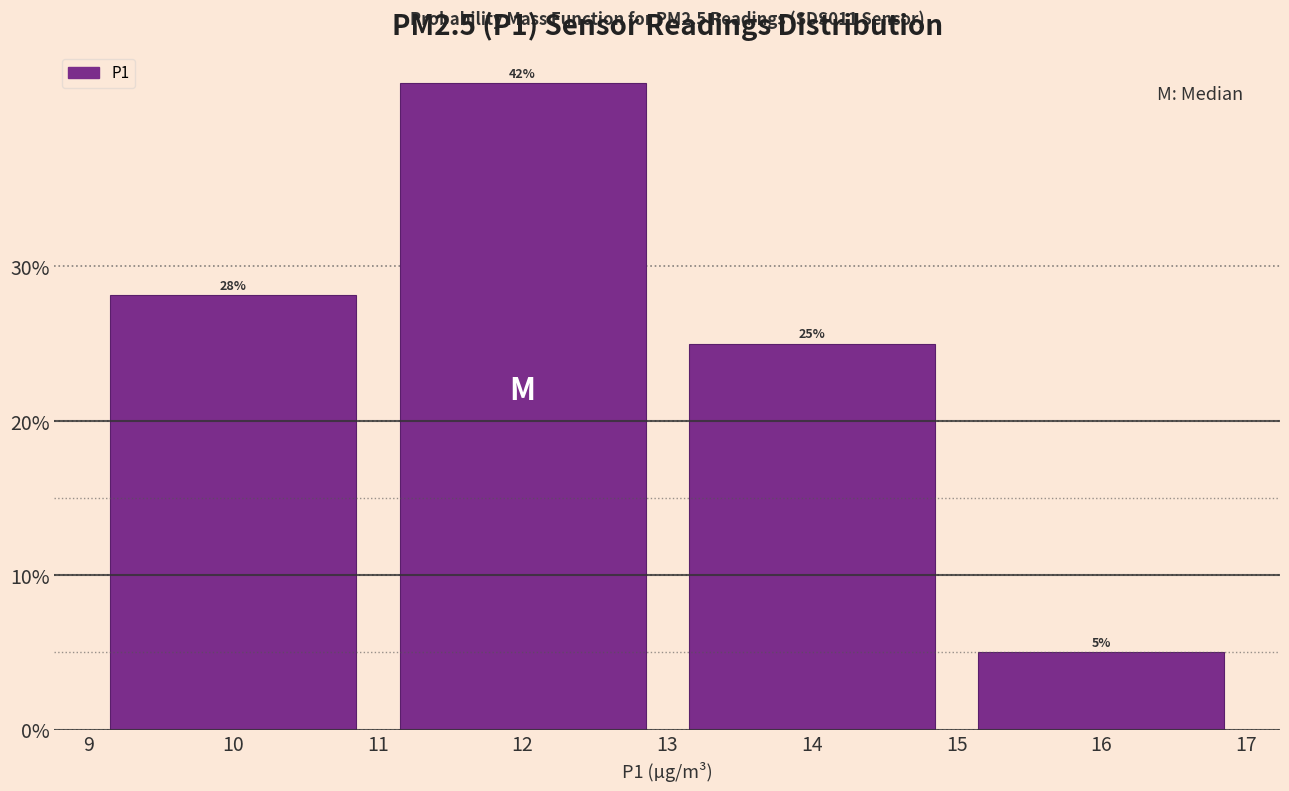

Reading left to right, list every bar in this chart as the range it spans on the x-axis followed by its height.

9 to 11: 28
11 to 13: 42
13 to 15: 25
15 to 17: 5